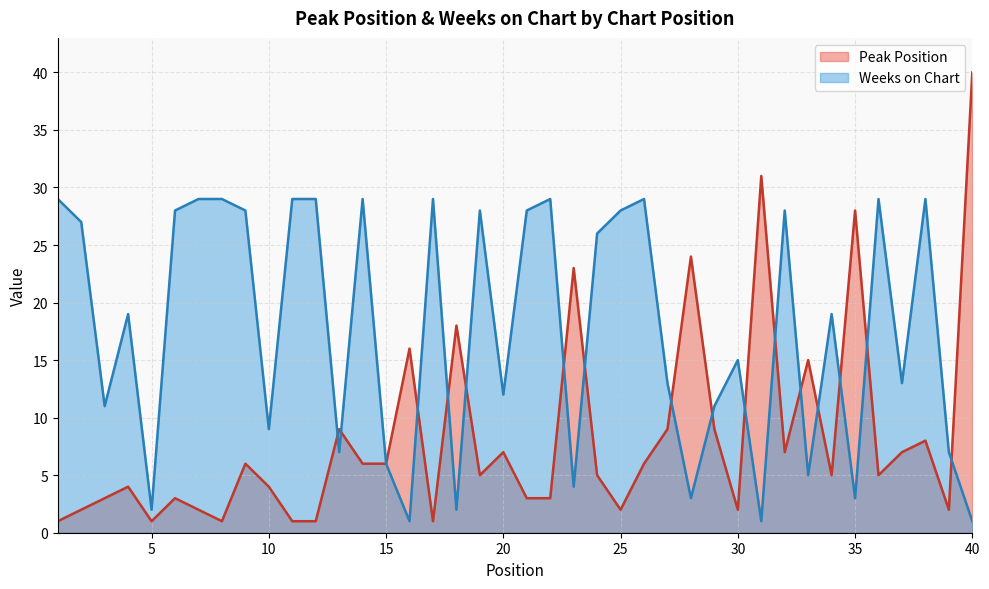

What is the value of the Weeks on Chart point at the 13th from the left?

7